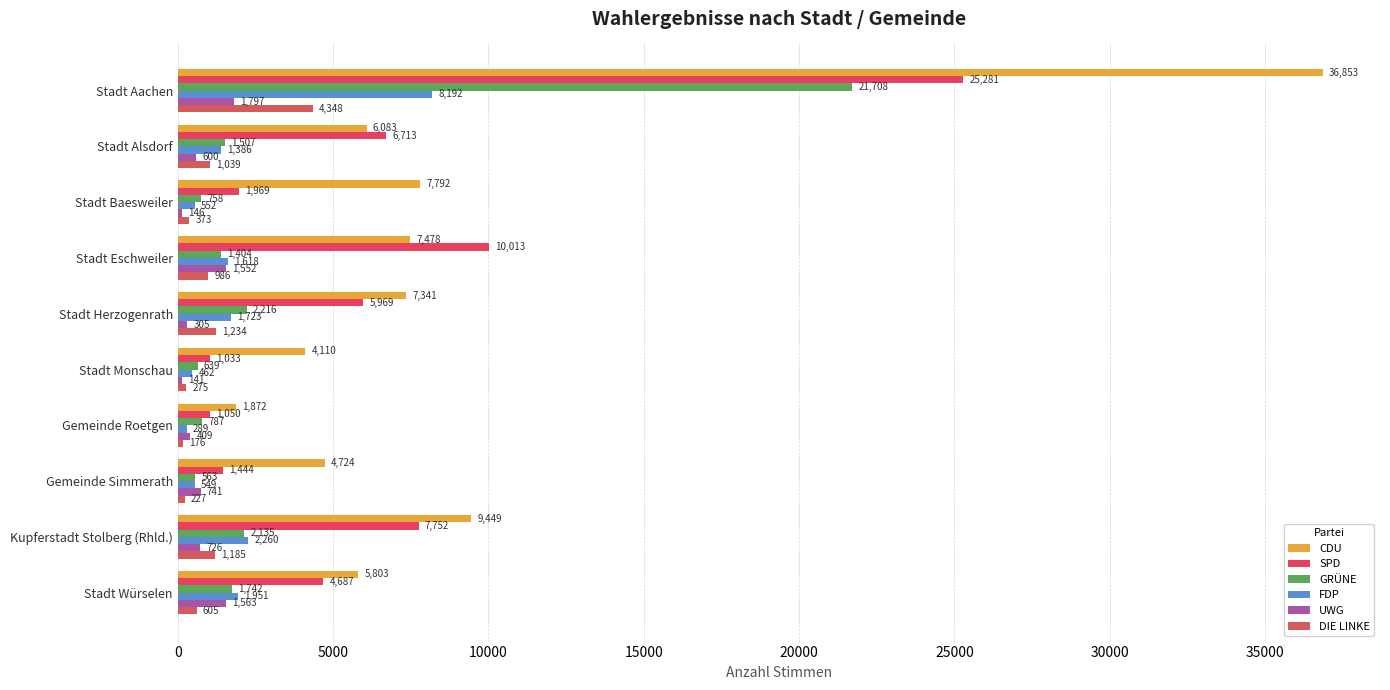

How many data points does each series have?

10